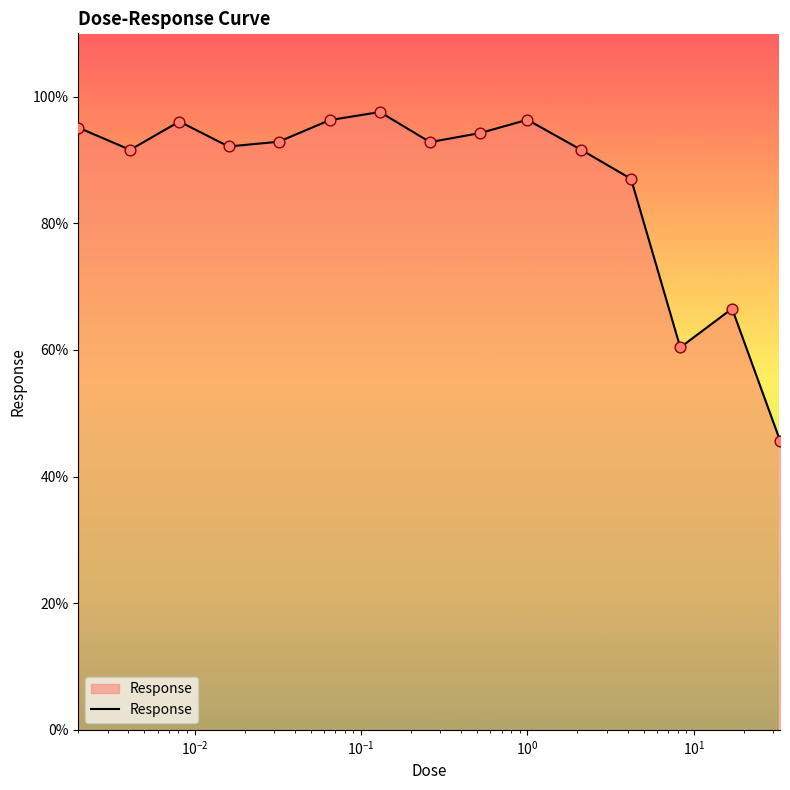

What is the greatest value displayed?

97.6